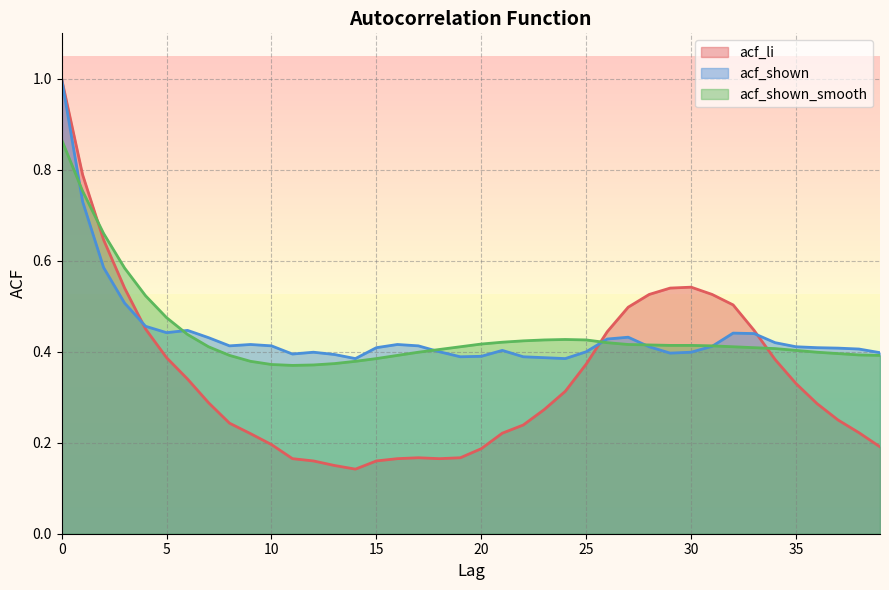

How many interior local peaks does the acf_shown series have?

7